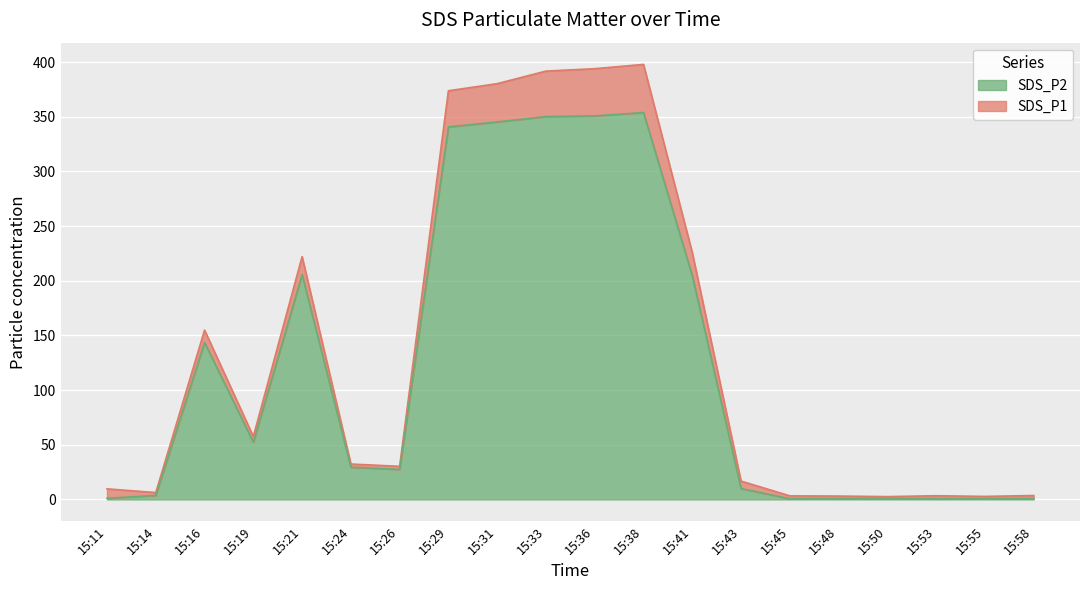

Which series has the largest range (max minus min)?

SDS_P1